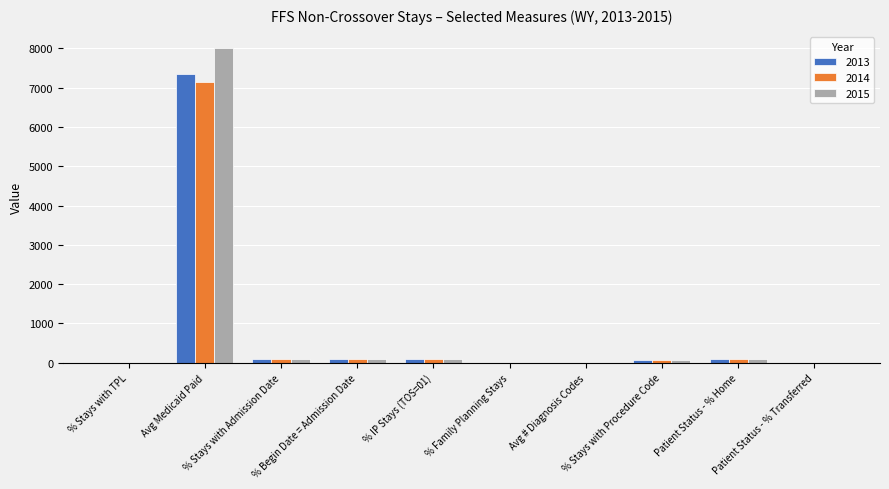

What is the sum of the 2015 values at Patient Status - % Home and % IP Stays (TOS=01)?

189.5